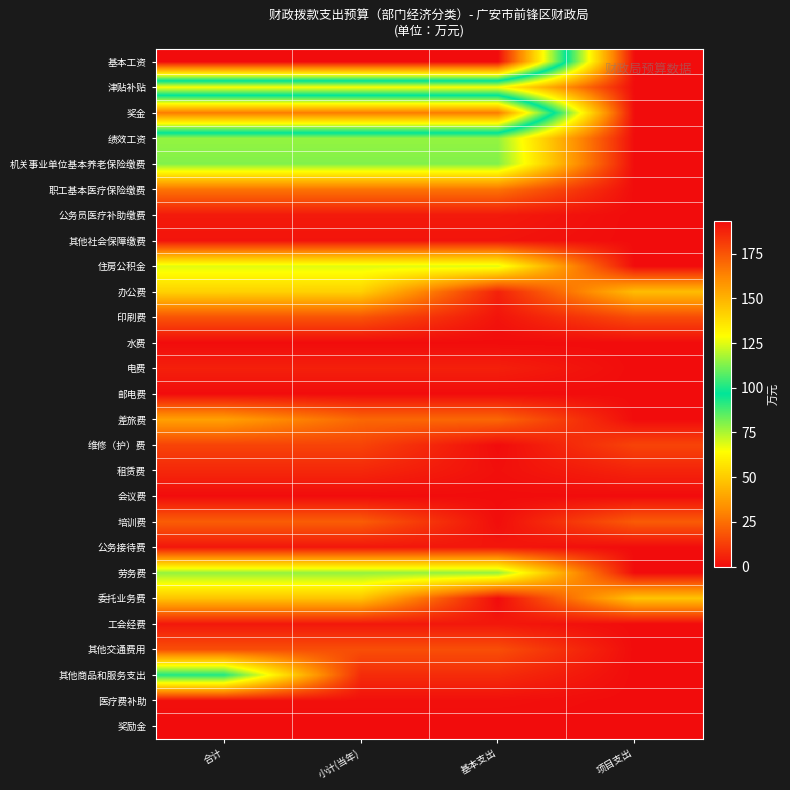

At how many categories does at least one series exceed 69?

3